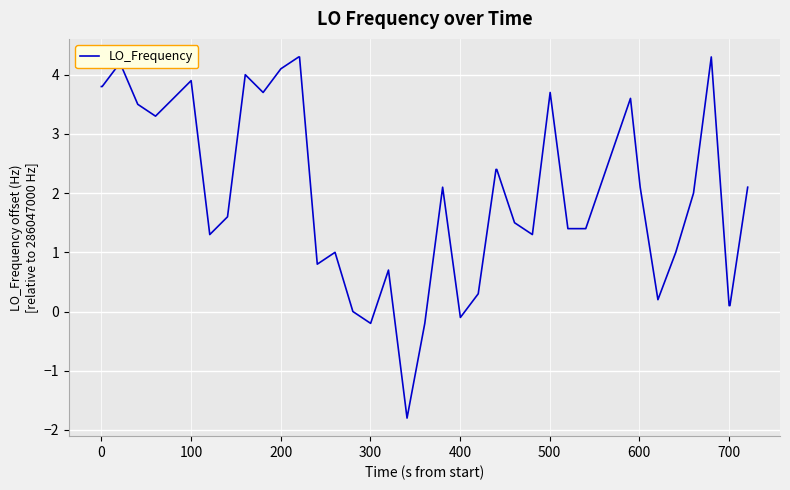

What is the minimum value shown in the chart?

-1.8